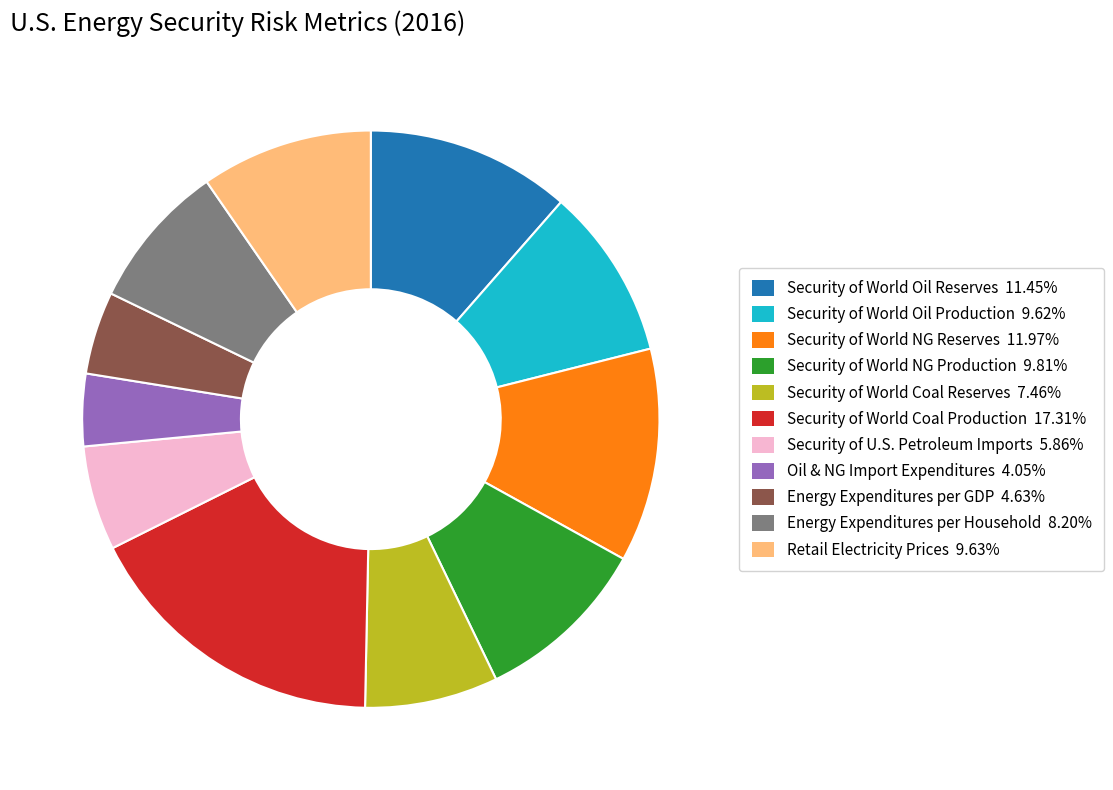

Is there any slice that represents more than half of the pie?

No